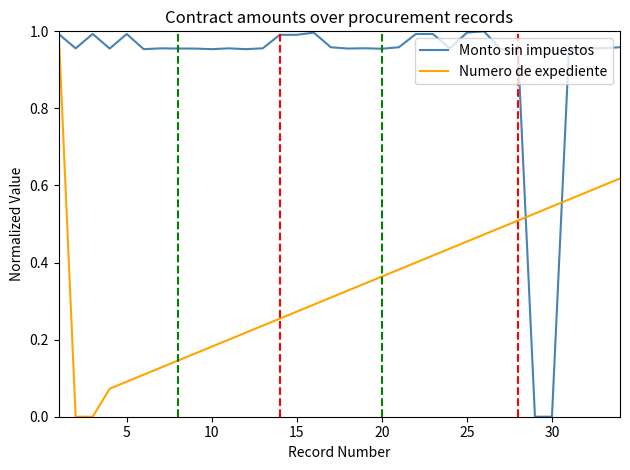

True or false: Numero de expediente and Monto sin impuestos intersect in this chart.

True